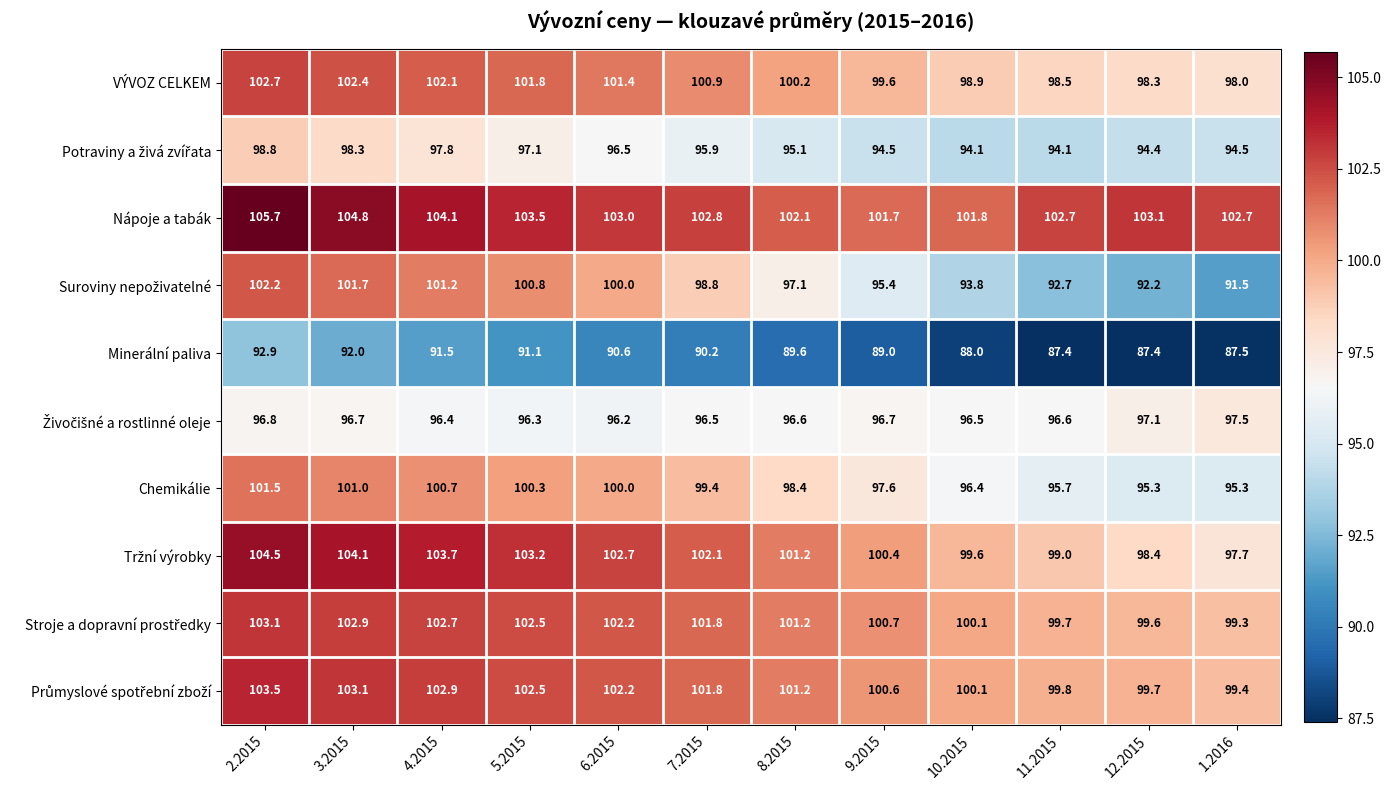

At which label does VÝVOZ CELKEM reach its minimum?

1.2016